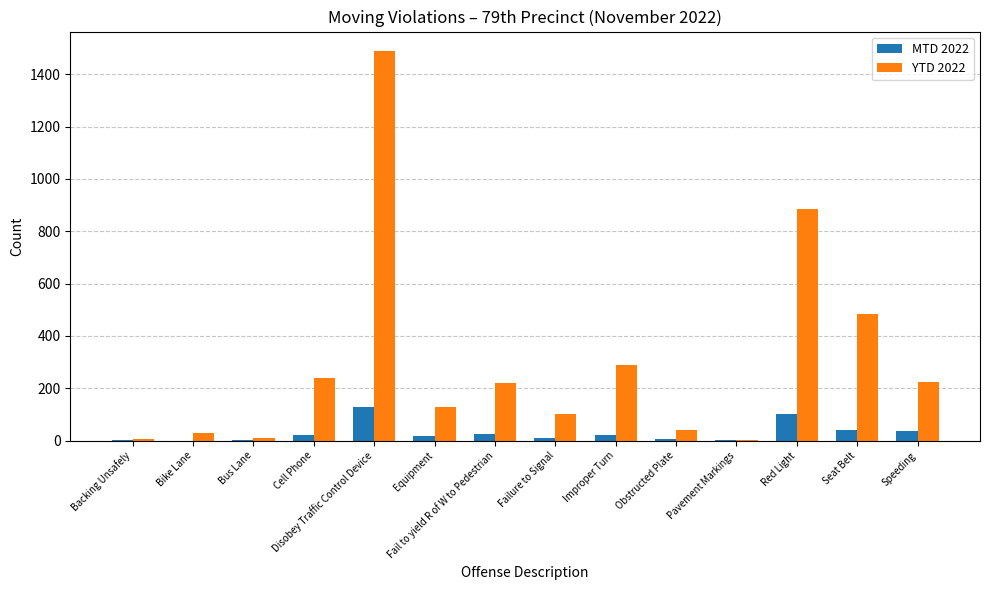

The value of YTD 2022 at Seat Belt is 292. True or false?

False